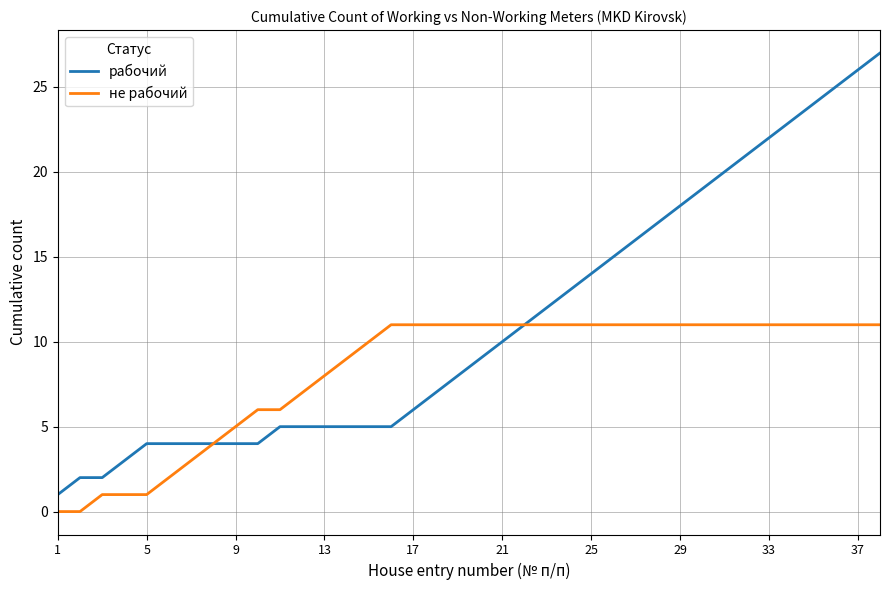

What is the maximum value shown in the chart?

27